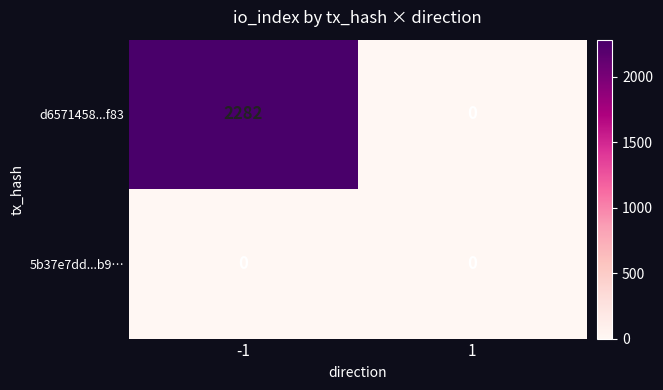

True or false: d6571458...f83 has a value of 2282 at -1.

True